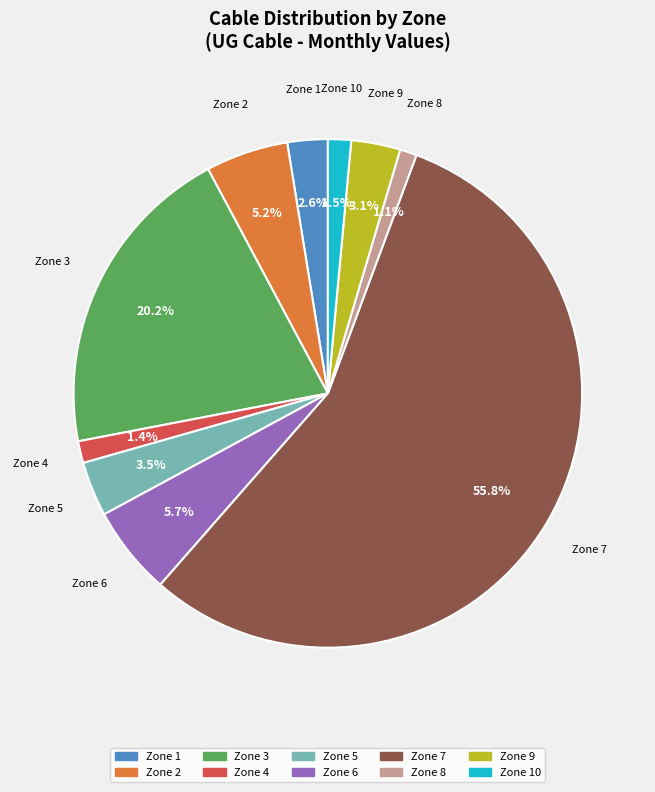

Is there any slice that represents more than half of the pie?

Yes